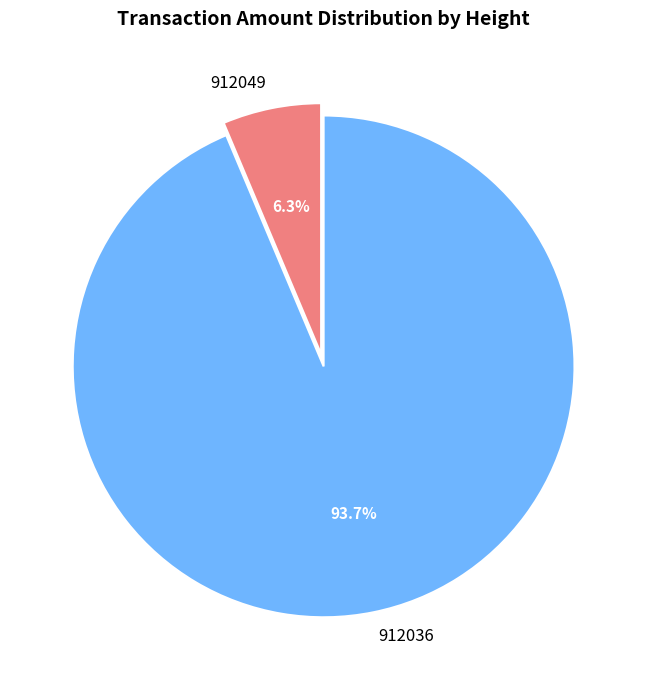

Which category has the smallest portion of the pie?

912049